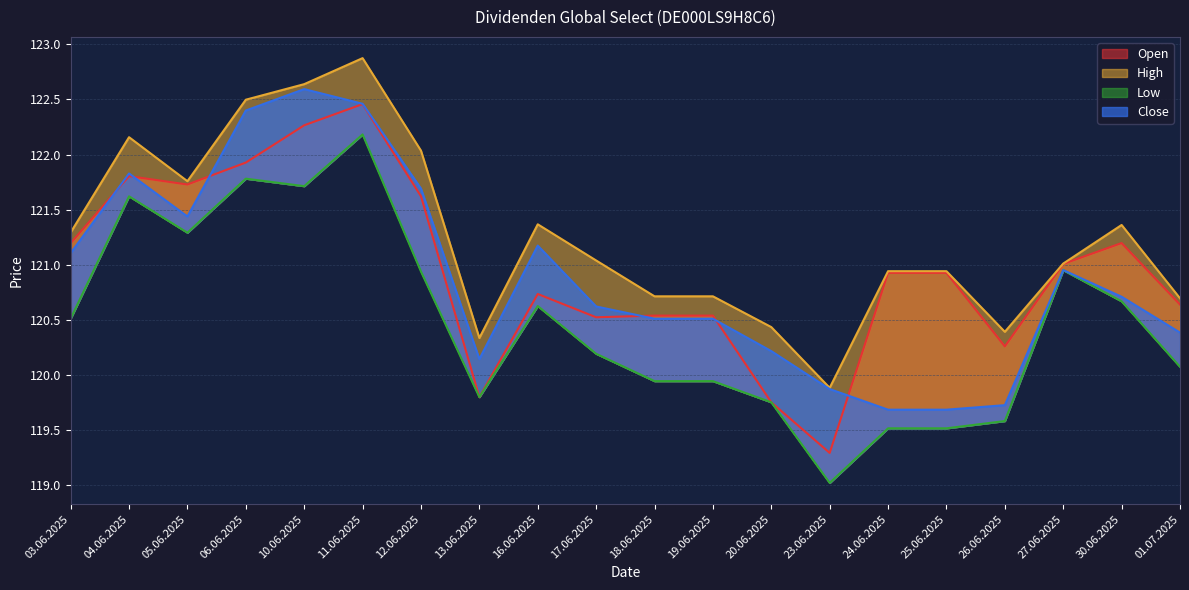

What is the difference between the maximum and second lowest values in the Low series?

2.7